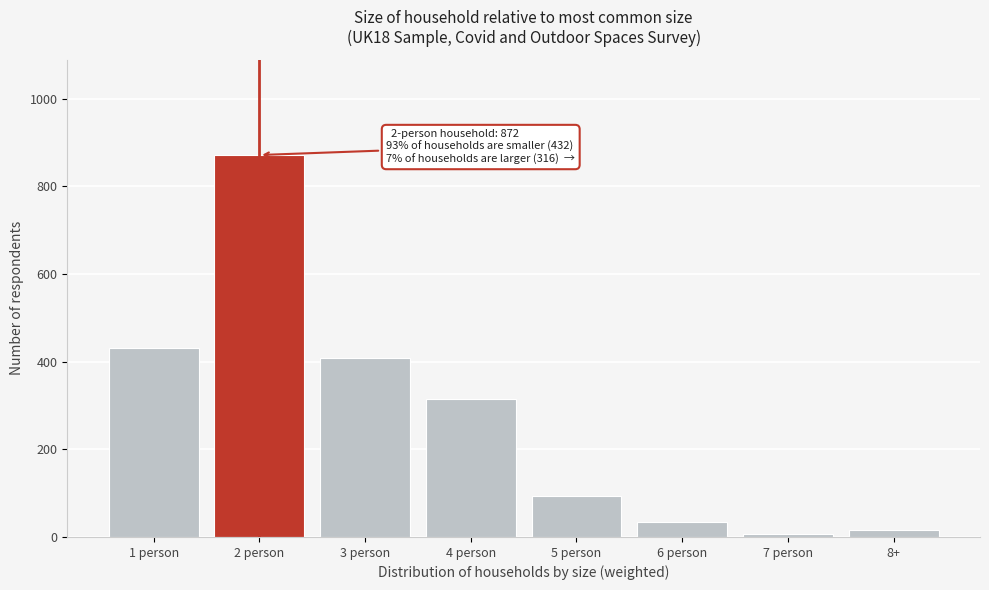

Reading left to right, list all the values displayed in this chart.

432.3	871.8	409.4	315.0	93.9	33.7	7.7	15.4